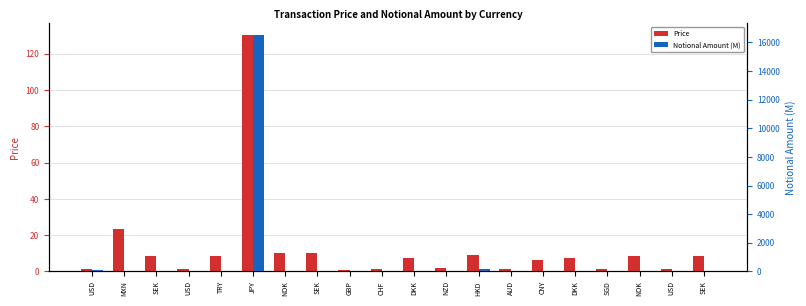

Rank the series by their maximum value, from lowest to highest.

Price, Notional Amount (M)